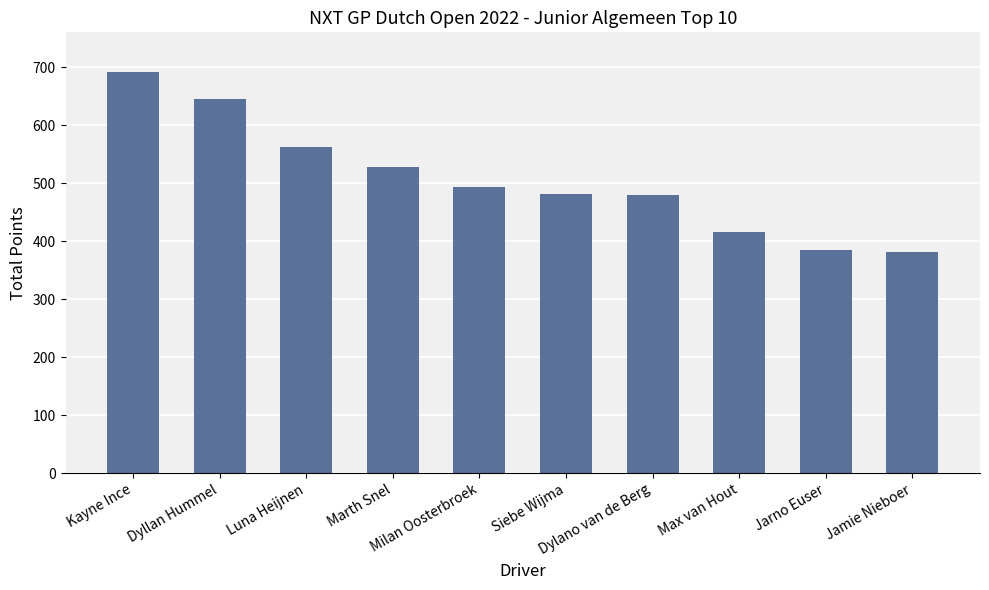

What is the label of the 5th bar from the right?

Siebe Wijma